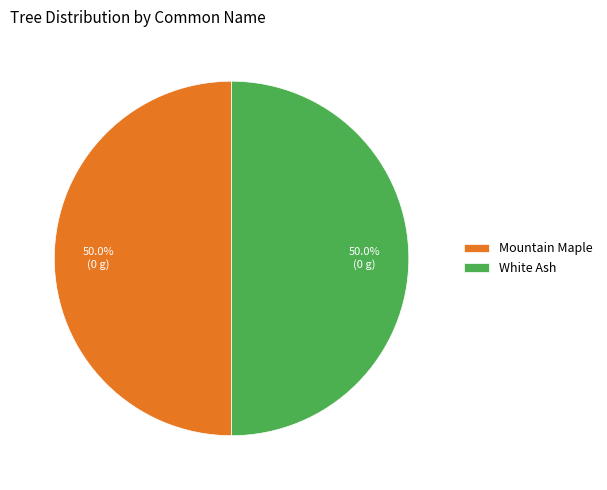

Is it true that Mountain Maple is 56% of the pie?

False